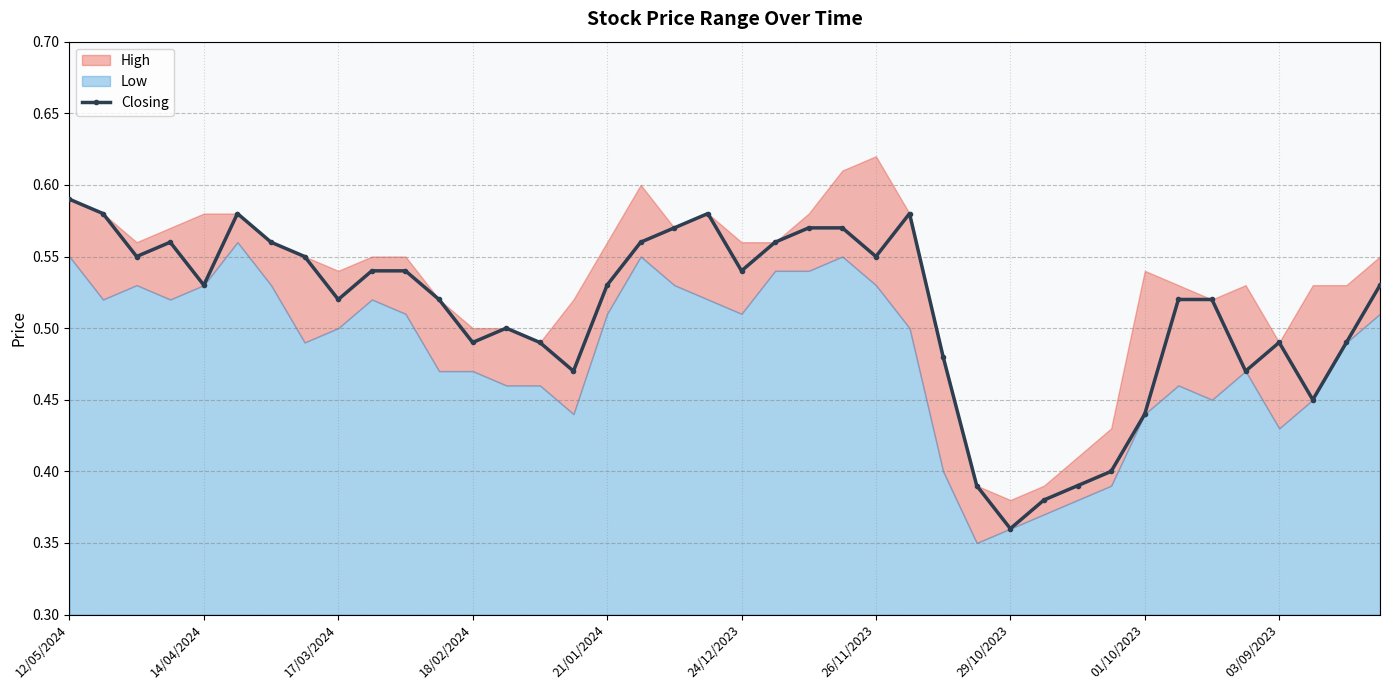

At which label is Closing closest to 0?

29/10/2023